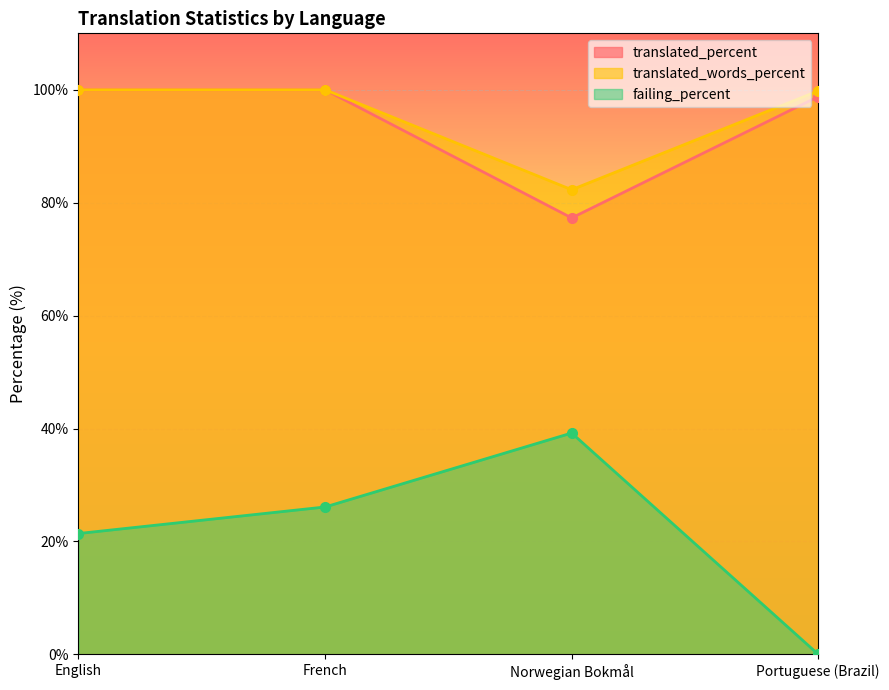

What is the maximum value shown in the chart?

100.0